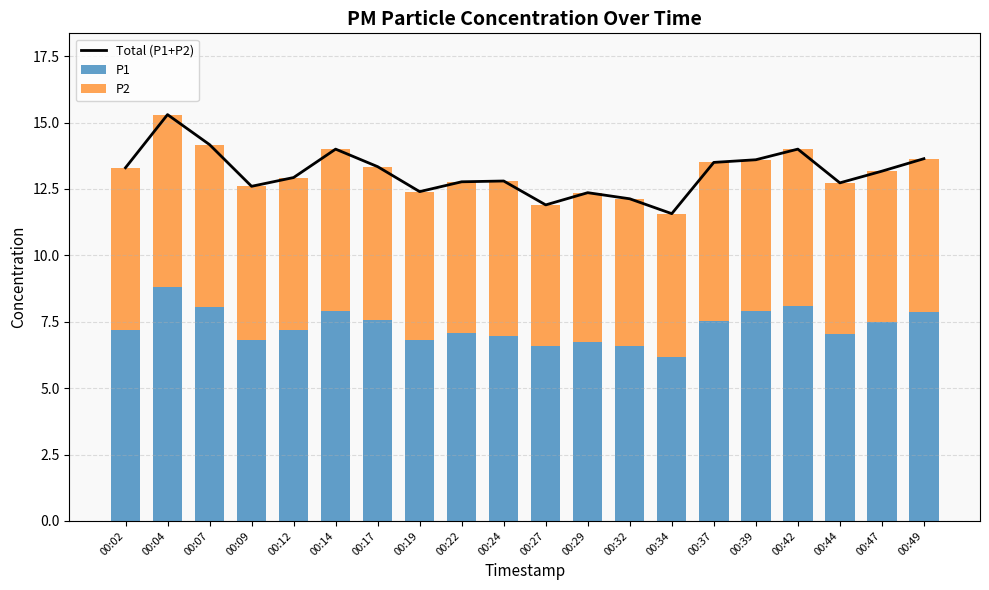

What is the approximate value of Total (P1+P2) at 00:39?

13.6